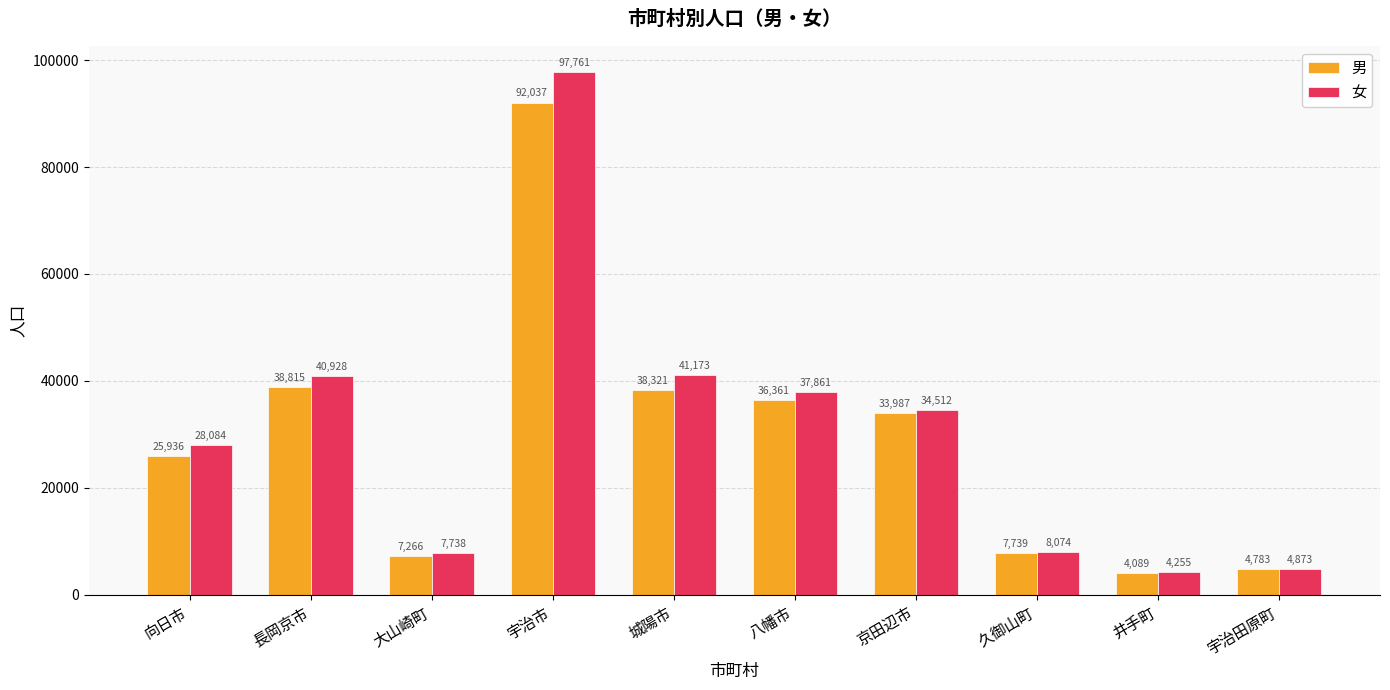

What position from the left is 井手町?

9